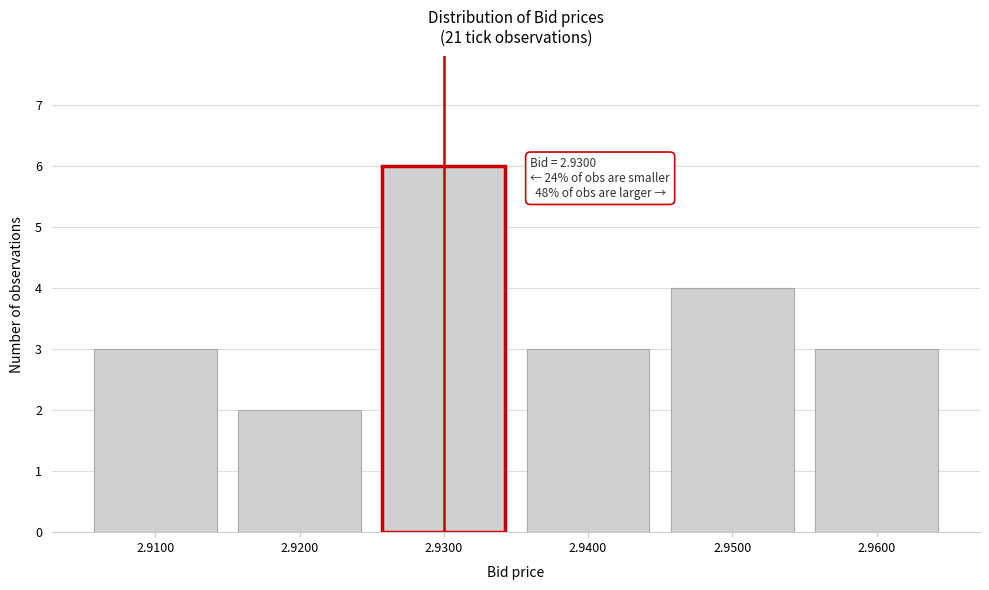

Over which range of the x-axis is the bar tallest?

2.925 to 2.935